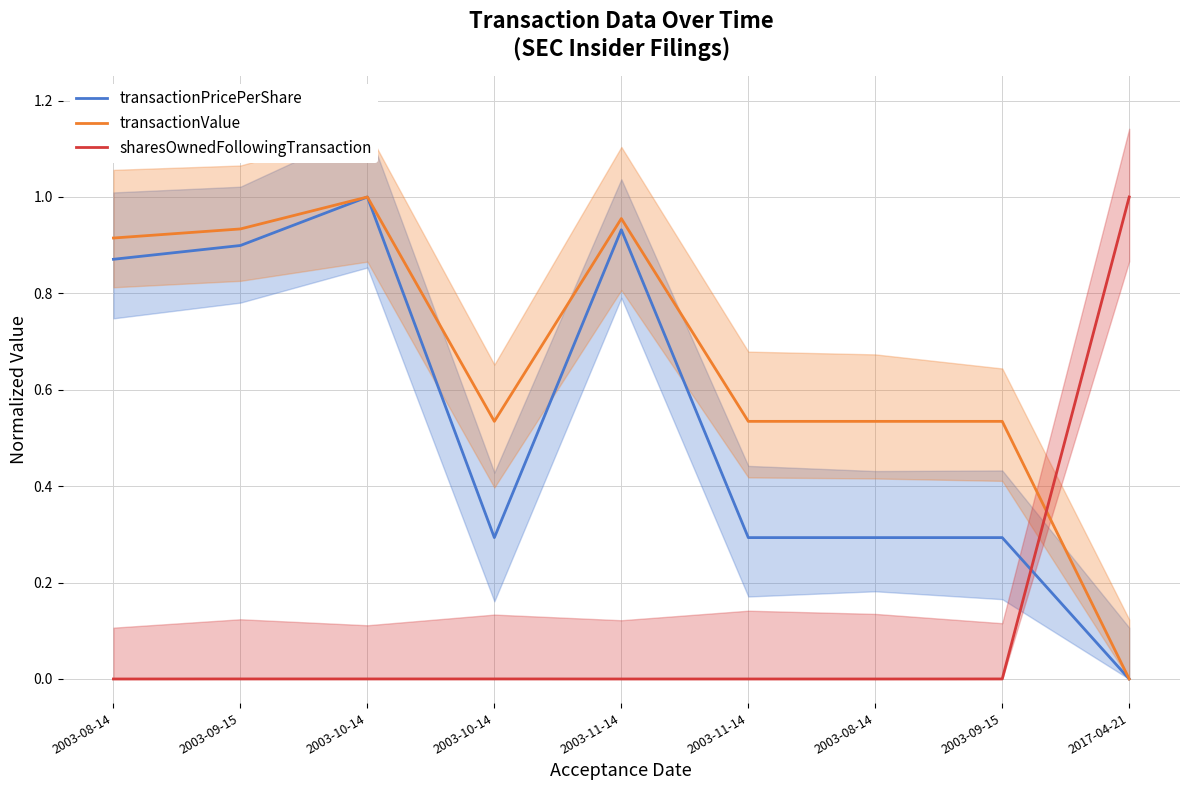

How many distinct data groups are displayed?

3